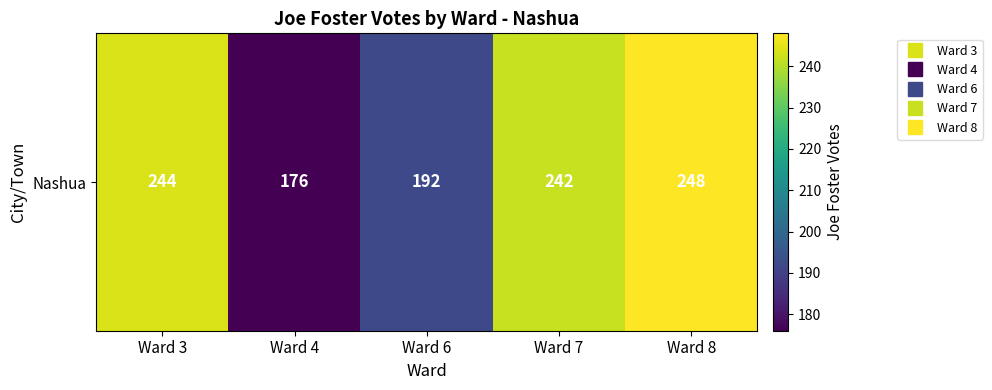

Reading left to right, what are all the values shown in this chart?

Ward 3=244	Ward 4=176	Ward 6=192	Ward 7=242	Ward 8=248